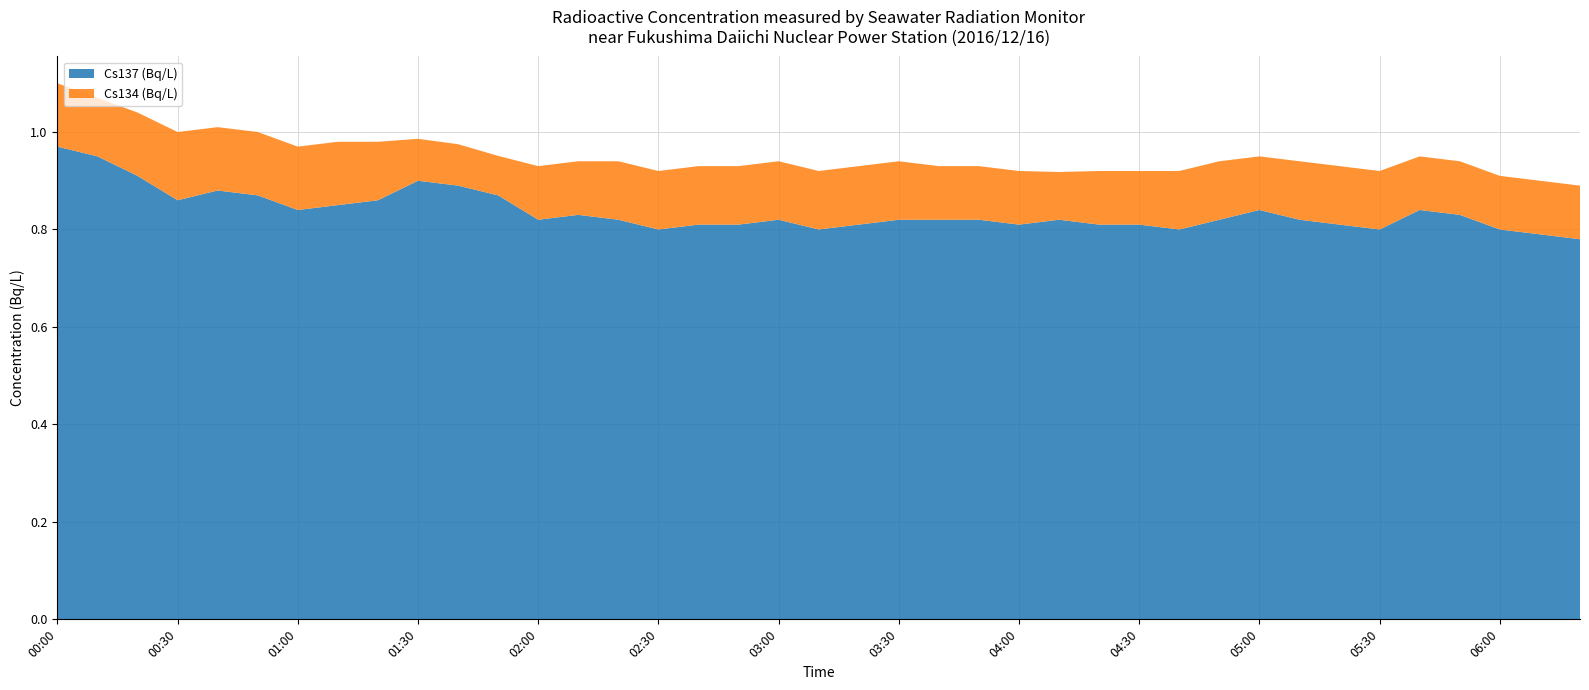

Reading left to right, transcribe all the data shown in this chart.

Cs137 (Bq/L): 00:00=1.0	00:10=0.9	00:20=0.9	00:30=0.9	00:40=0.9	00:50=0.9	01:00=0.8	01:10=0.8	01:20=0.9	01:30=0.9	01:40=0.9	01:50=0.9	02:00=0.8	02:10=0.8	02:20=0.8	02:30=0.8	02:40=0.8	02:50=0.8	03:00=0.8	03:10=0.8	03:20=0.8	03:30=0.8	03:40=0.8	03:50=0.8	04:00=0.8	04:10=0.8	04:20=0.8	04:30=0.8	04:40=0.8	04:50=0.8	05:00=0.8	05:10=0.8	05:20=0.8	05:30=0.8	05:40=0.8	05:50=0.8	06:00=0.8	06:10=0.8	06:20=0.8
Cs134 (Bq/L): 00:00=0.1	00:10=0.1	00:20=0.1	00:30=0.1	00:40=0.1	00:50=0.1	01:00=0.1	01:10=0.1	01:20=0.1	01:30=0.1	01:40=0.1	01:50=0.1	02:00=0.1	02:10=0.1	02:20=0.1	02:30=0.1	02:40=0.1	02:50=0.1	03:00=0.1	03:10=0.1	03:20=0.1	03:30=0.1	03:40=0.1	03:50=0.1	04:00=0.1	04:10=0.1	04:20=0.1	04:30=0.1	04:40=0.1	04:50=0.1	05:00=0.1	05:10=0.1	05:20=0.1	05:30=0.1	05:40=0.1	05:50=0.1	06:00=0.1	06:10=0.1	06:20=0.1